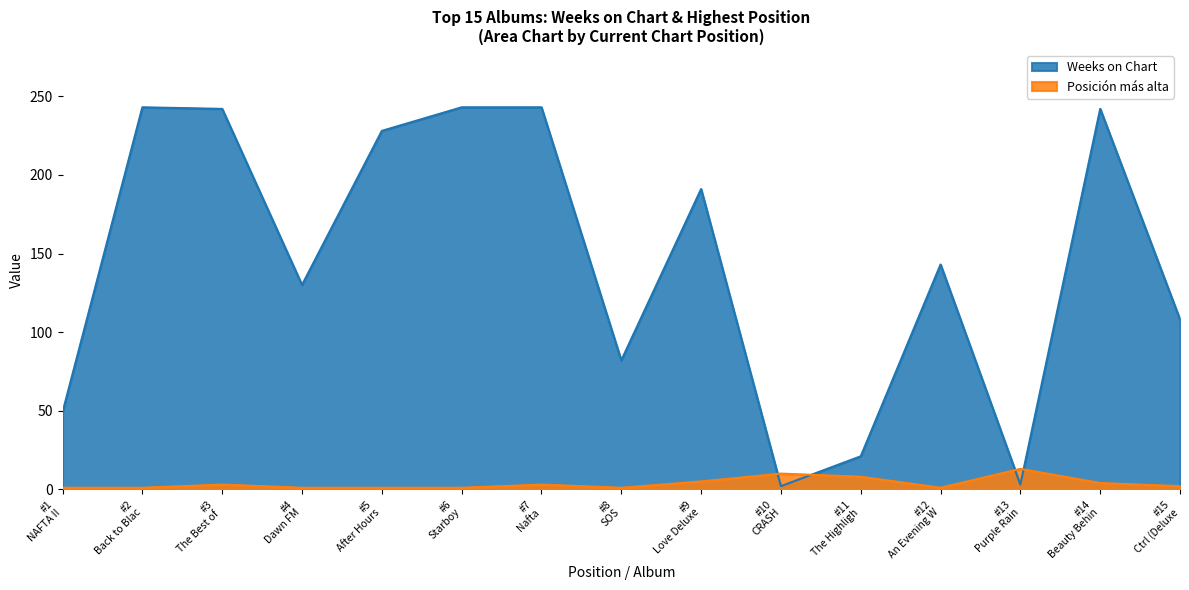

How many lines are shown in the chart?

2